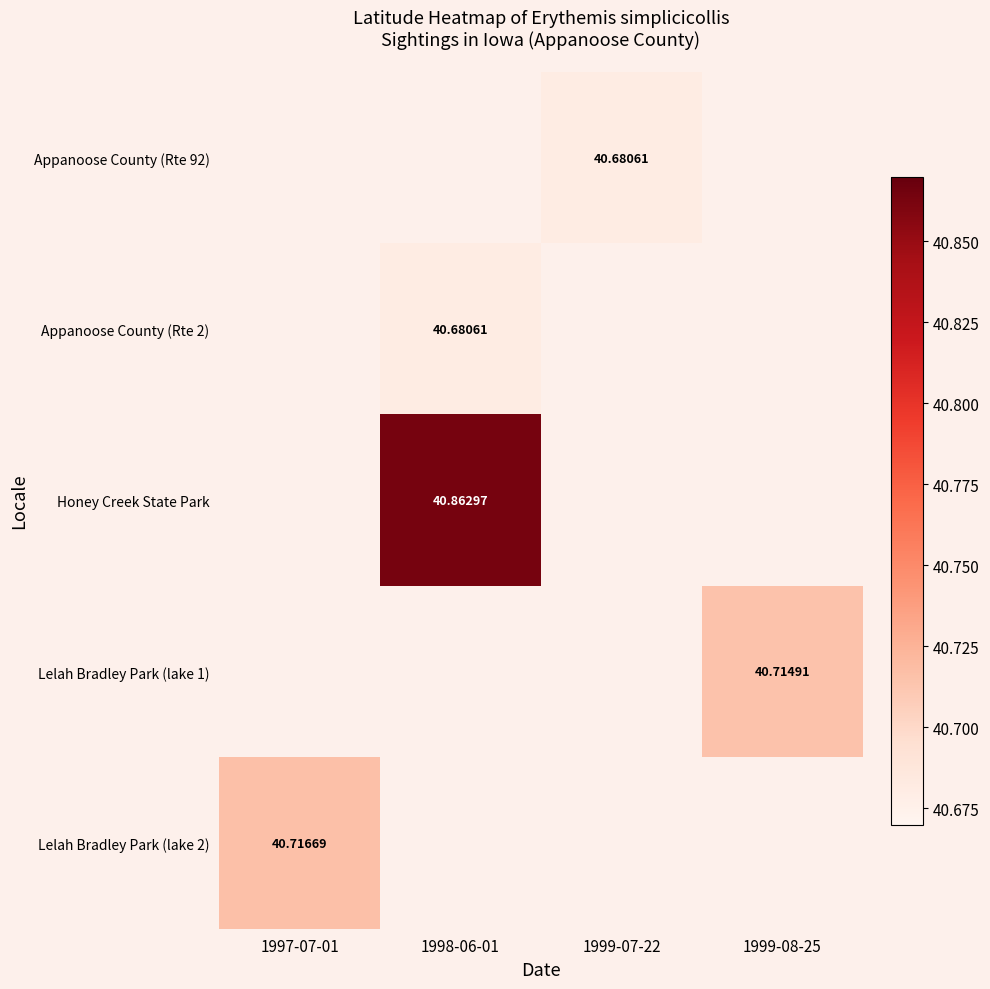

How many categories are shown in the chart?

4